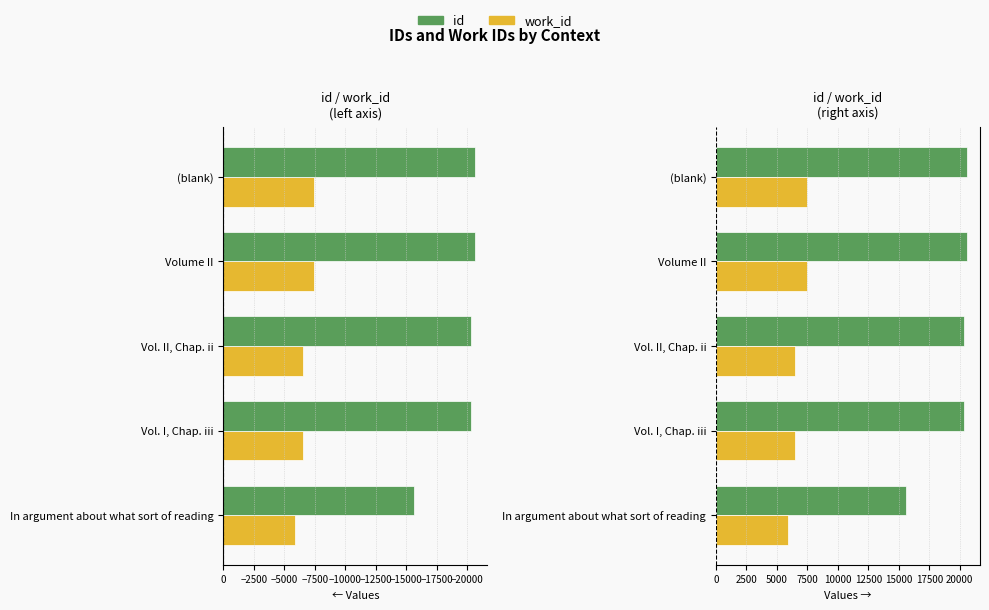

What is the value of the id bar at the 2nd from the left?

20306